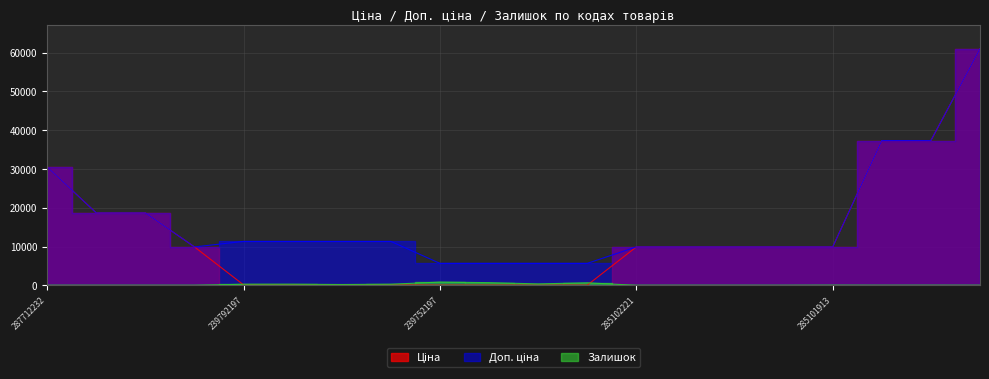

What is the difference between the maximum and minimum values in the Залишок series?

845.0